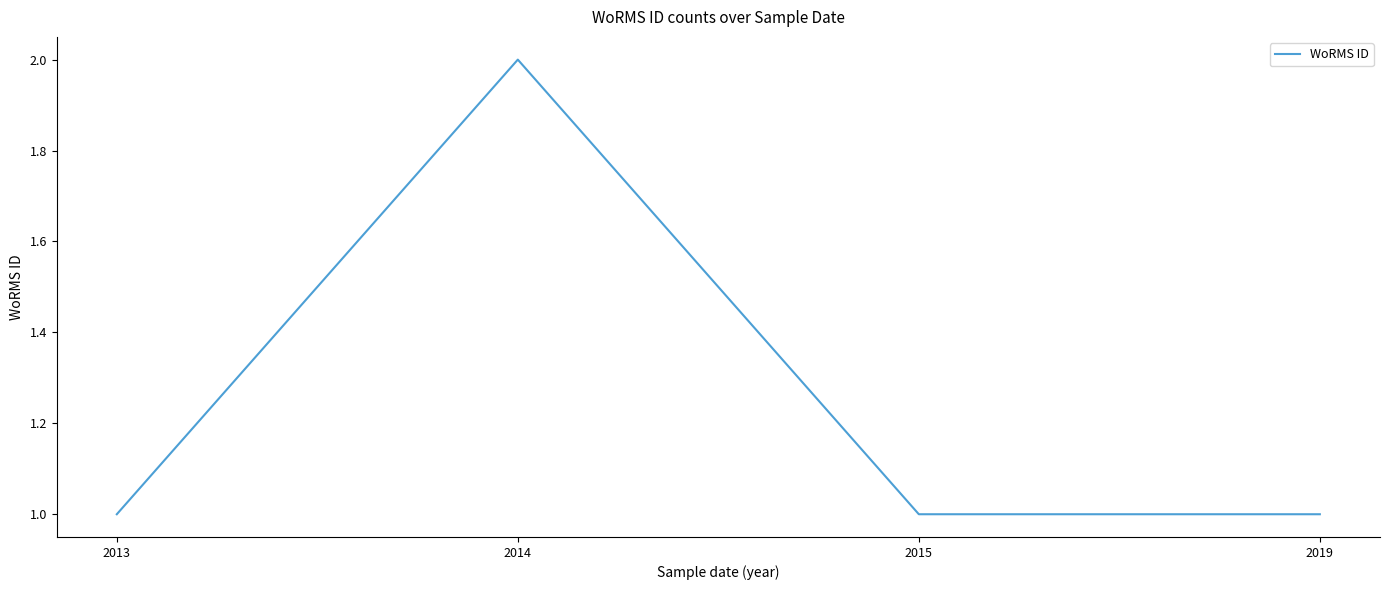

Which has a higher value, 2014 or 2013?

2014